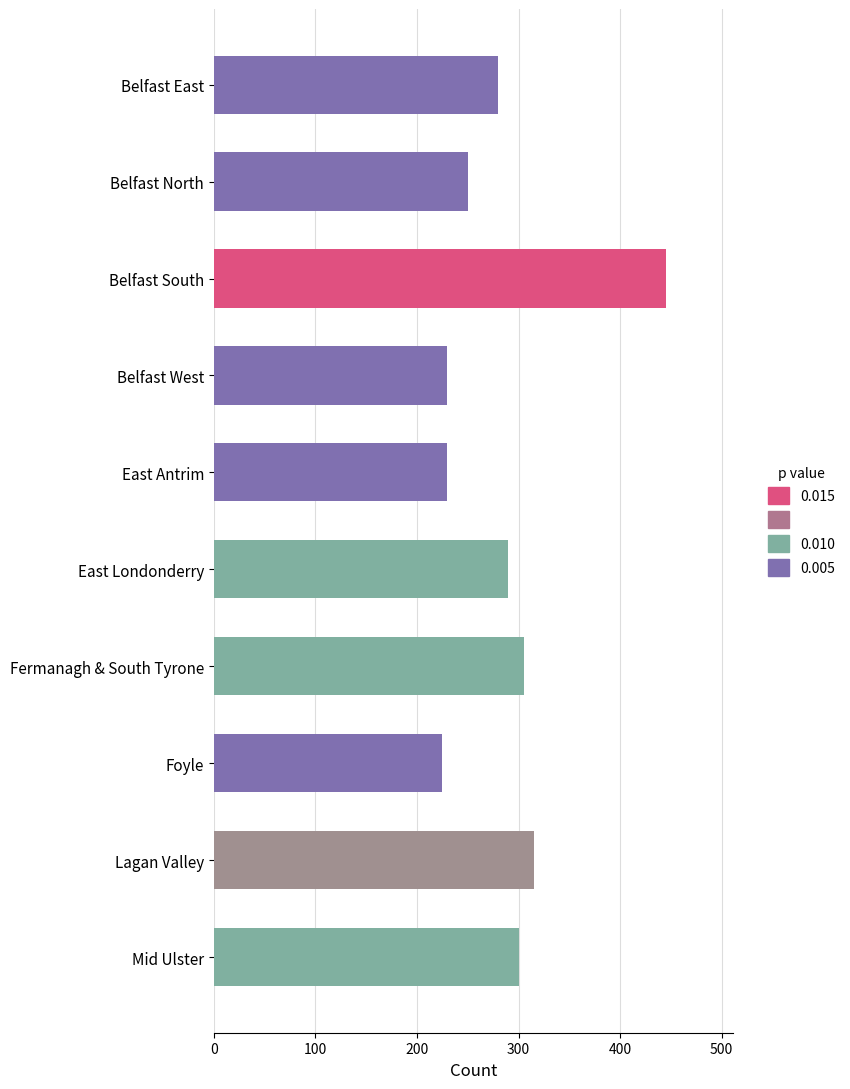

What is the label of the 10th bar from the bottom?

Belfast East